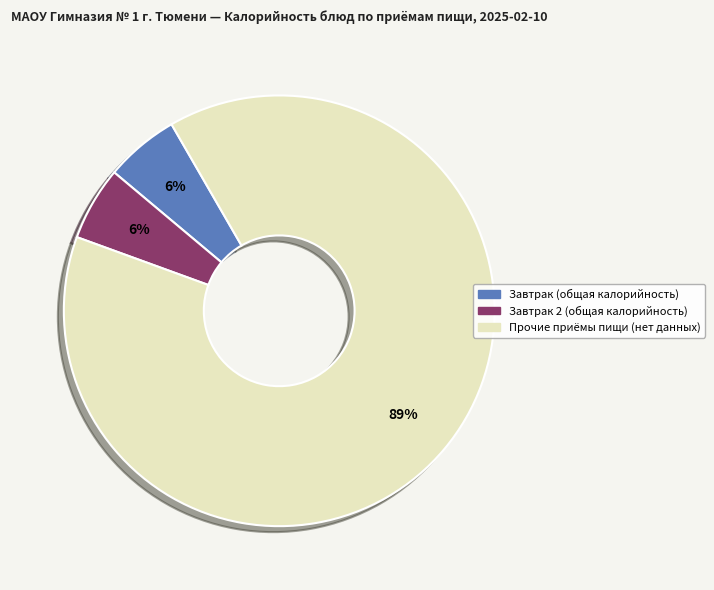

To the nearest percent, what is the average slice percentage?

33%